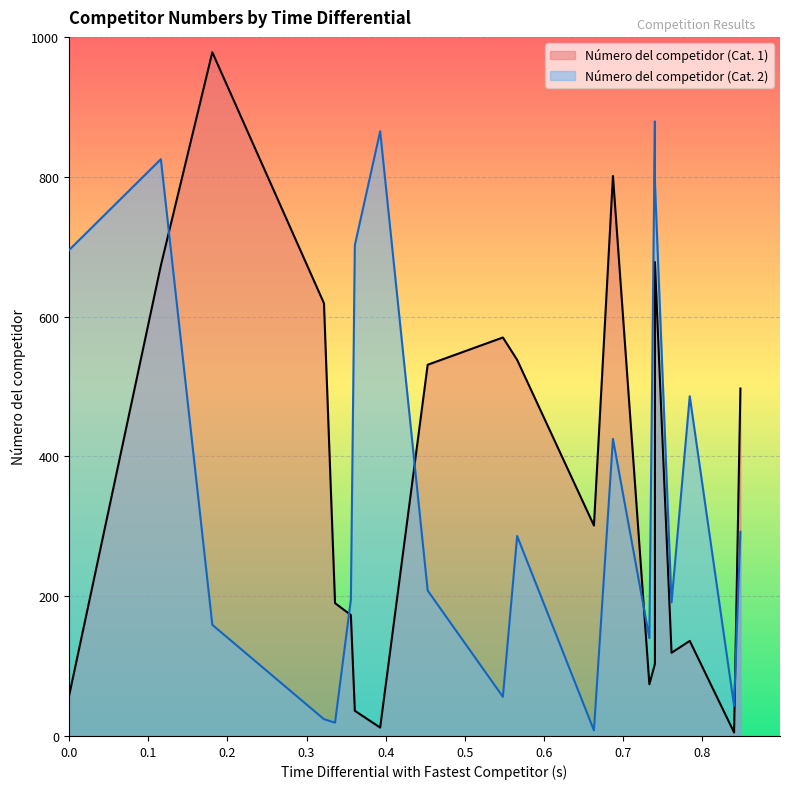

The value of Número del competidor (Cat. 2) at 16 is 308. True or false?

False